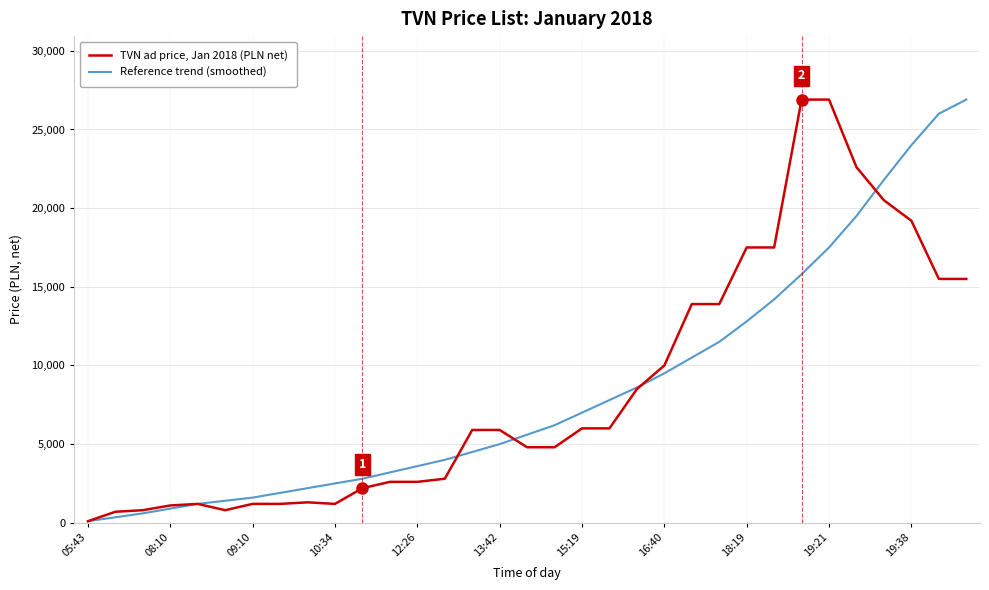

What is the maximum value shown in the chart?

26900